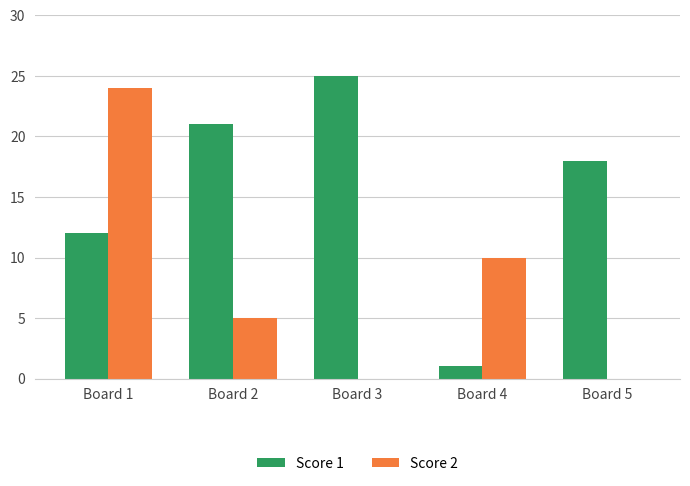

Is it true that Score 2 equals 0 at Board 3?

True